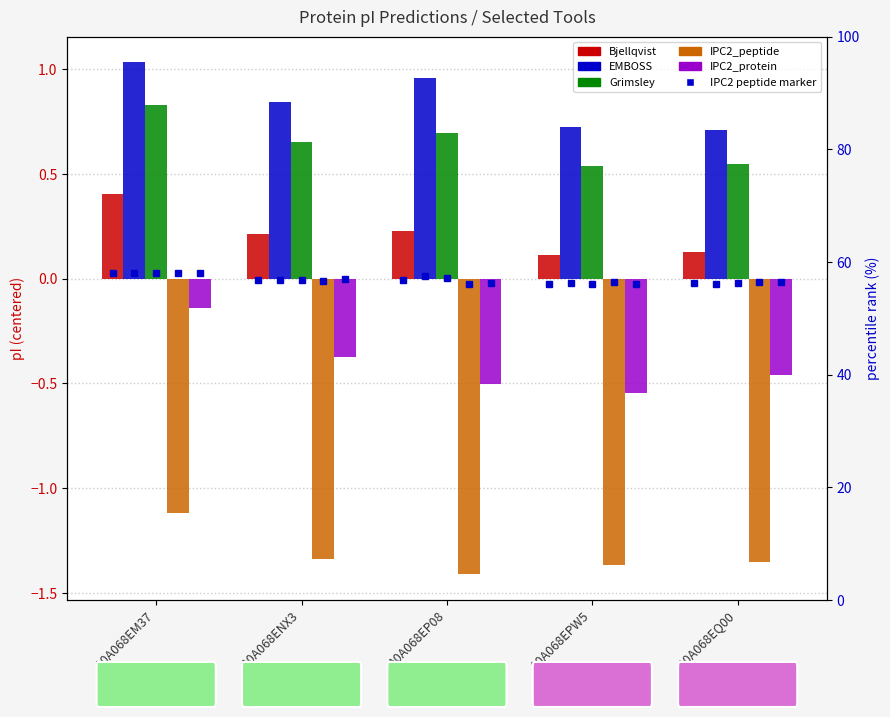

At which category is the sum across all series the highest?

A0A068EM37